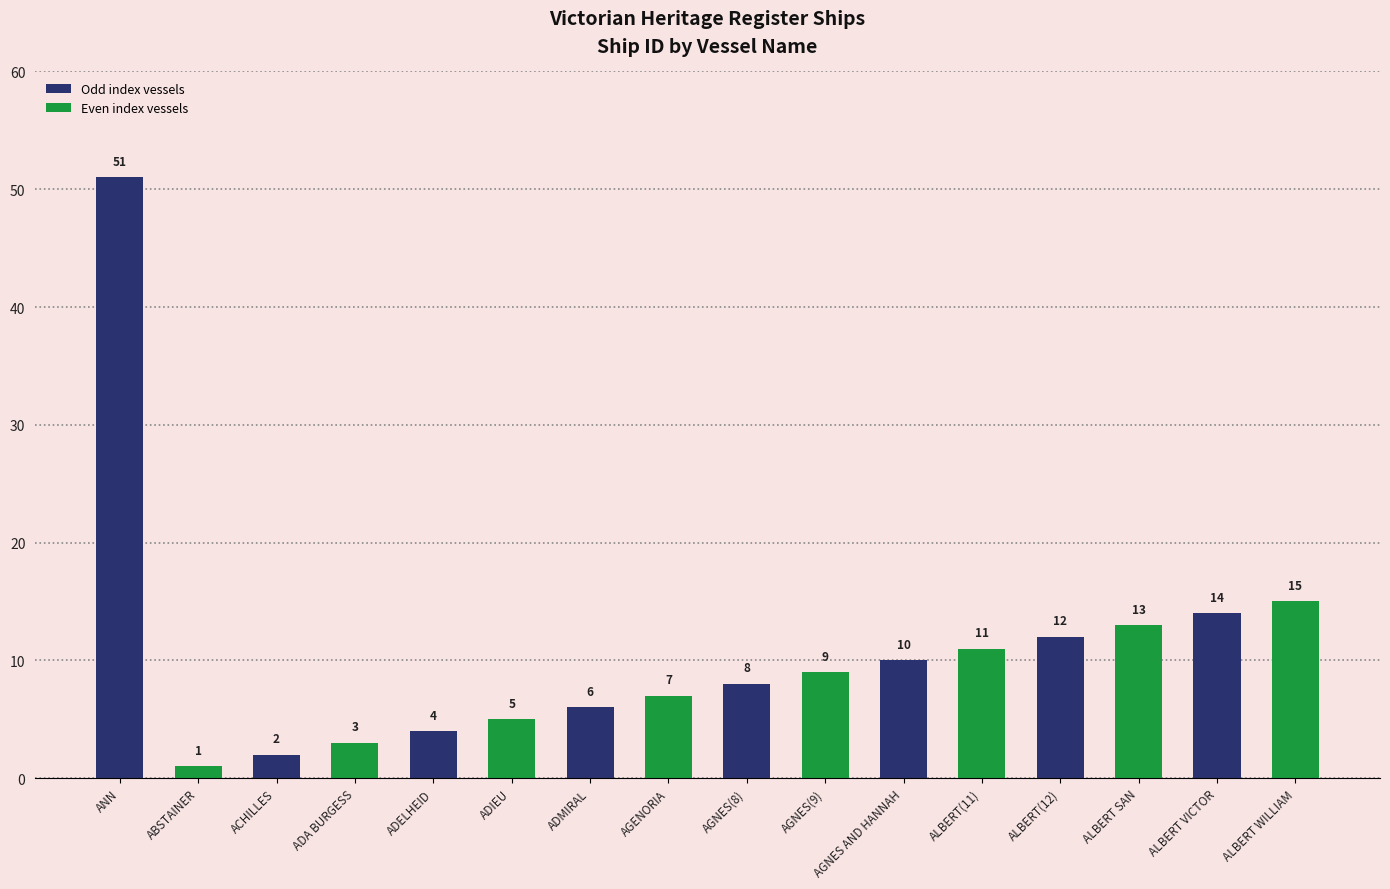

Are the bars horizontal?

No